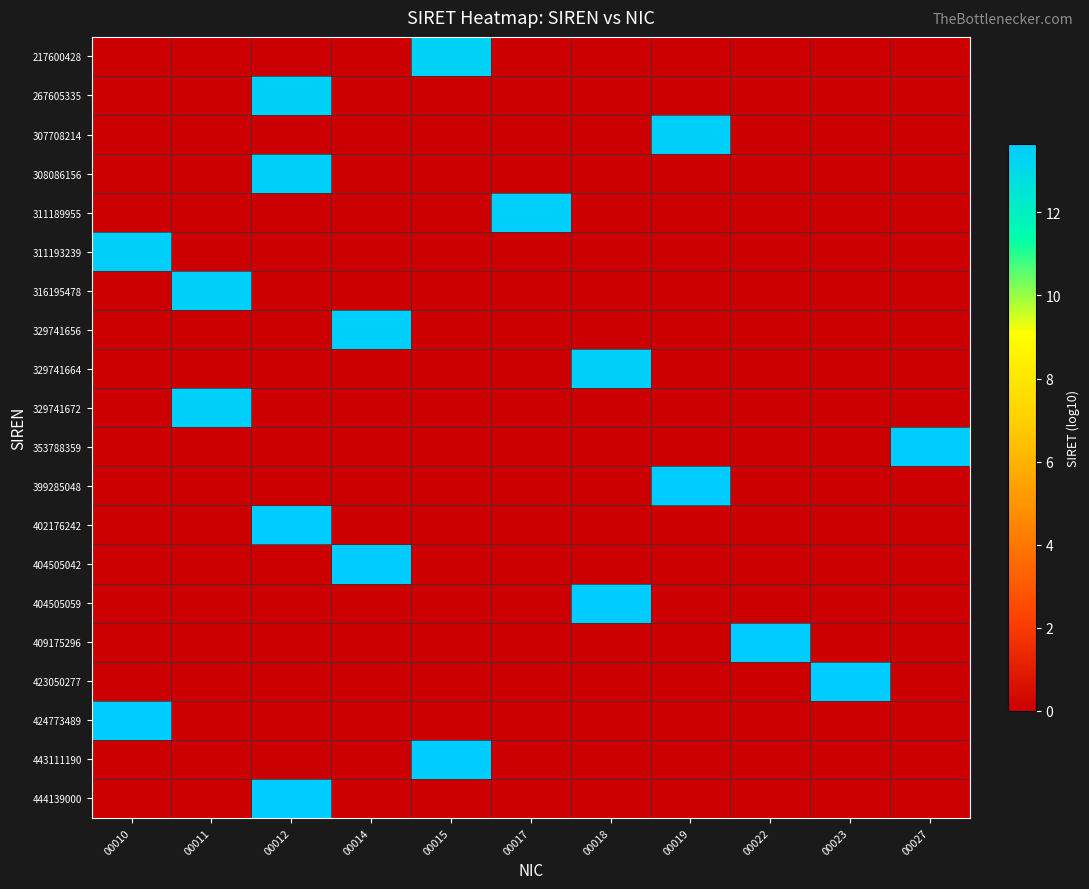

What is the difference between the highest and lowest values at 00023?

13.6